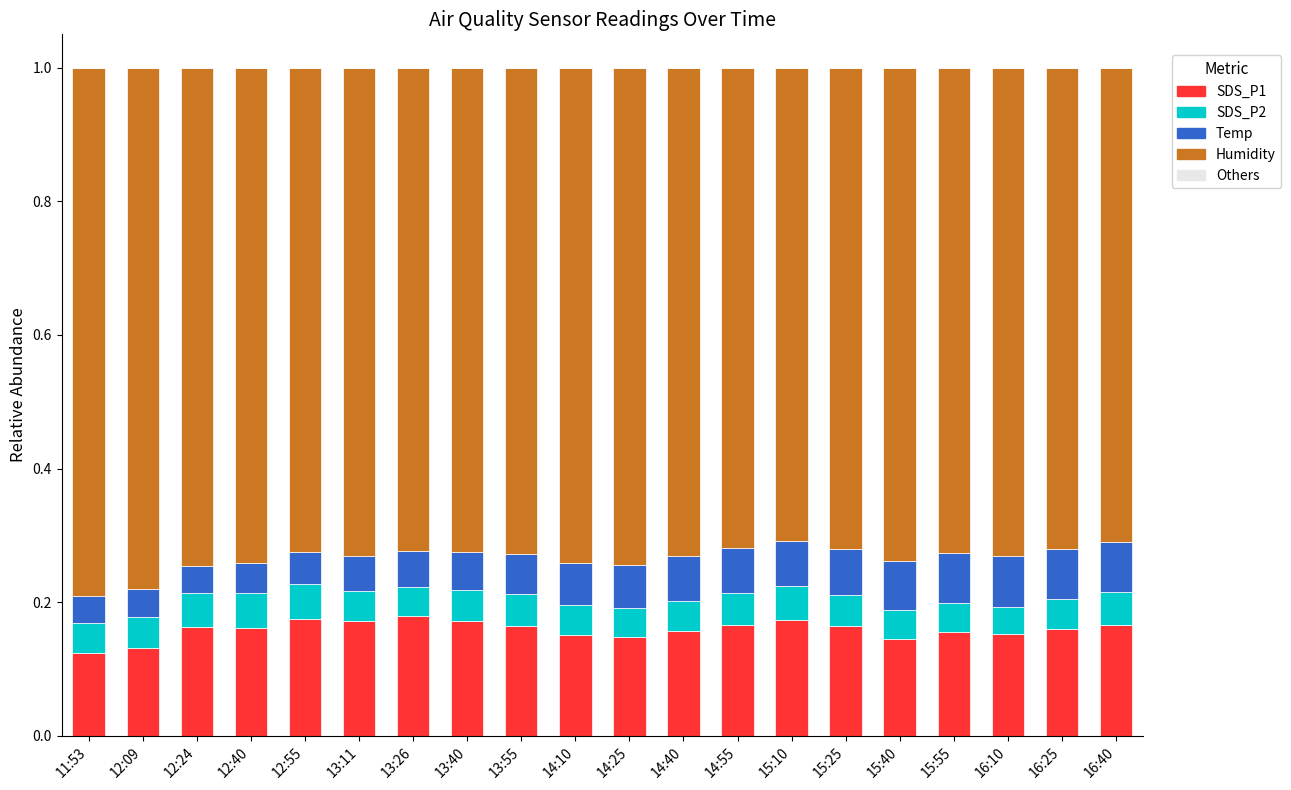

What is the total value across all series at 14:40?

1.0